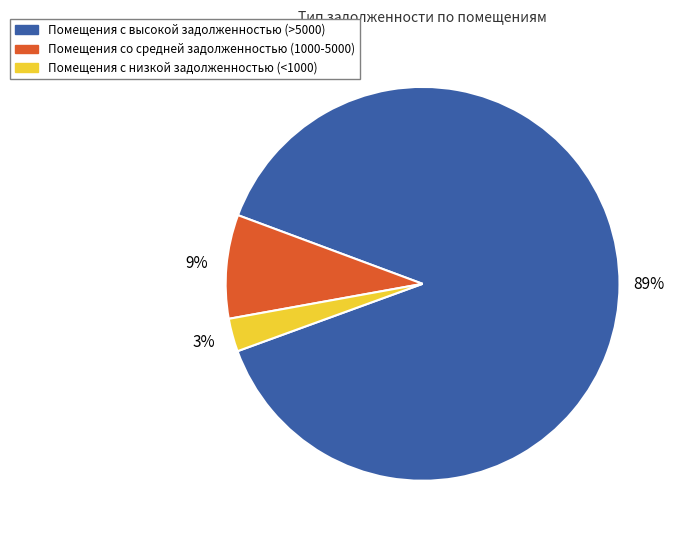

Which category has the smallest portion of the pie?

Помещения с низкой задолженностью (<1000)